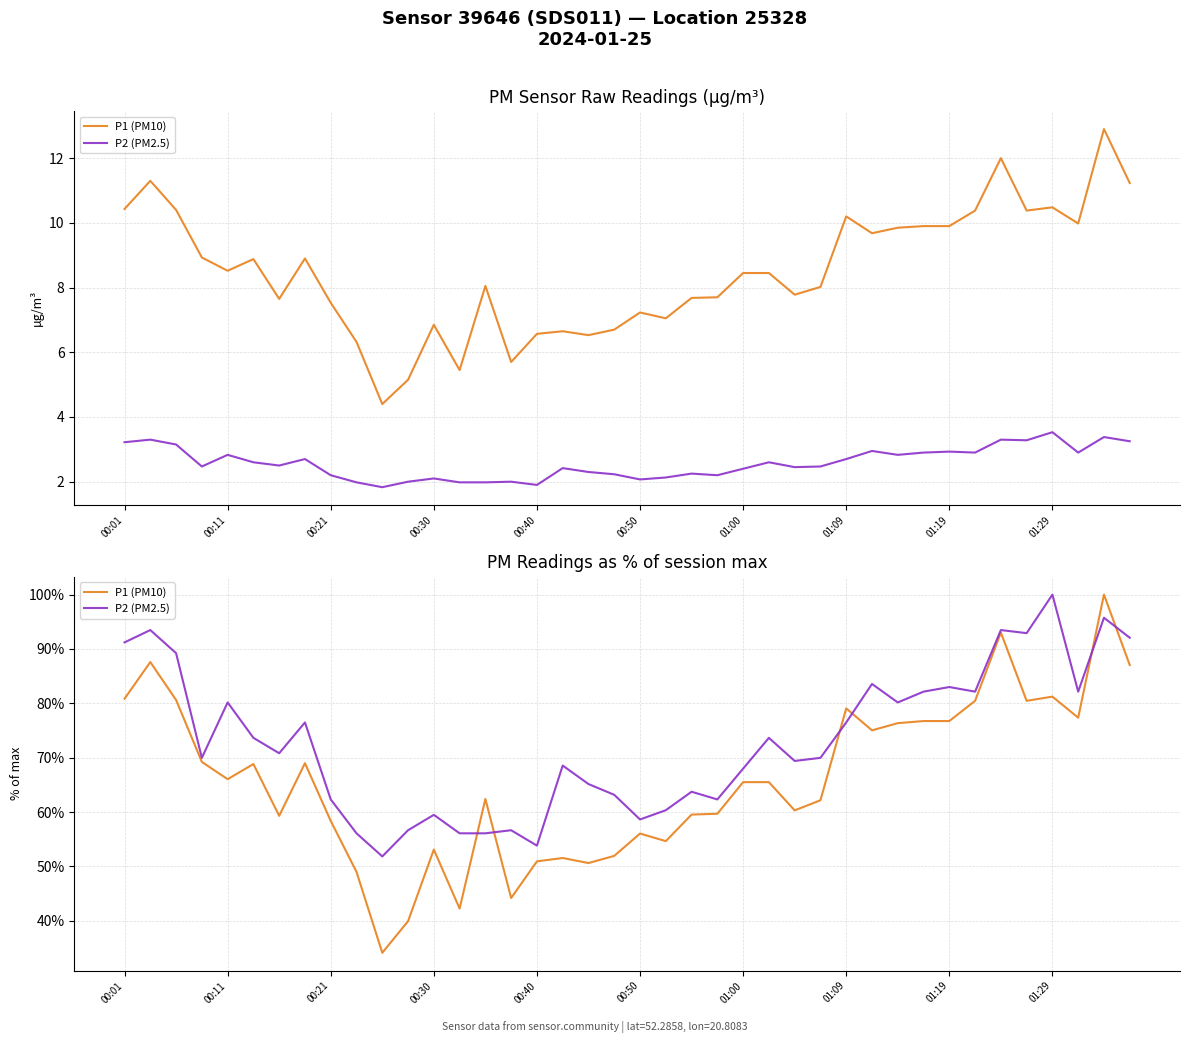

What is the average value of the P2 (PM2.5) series?

73.0